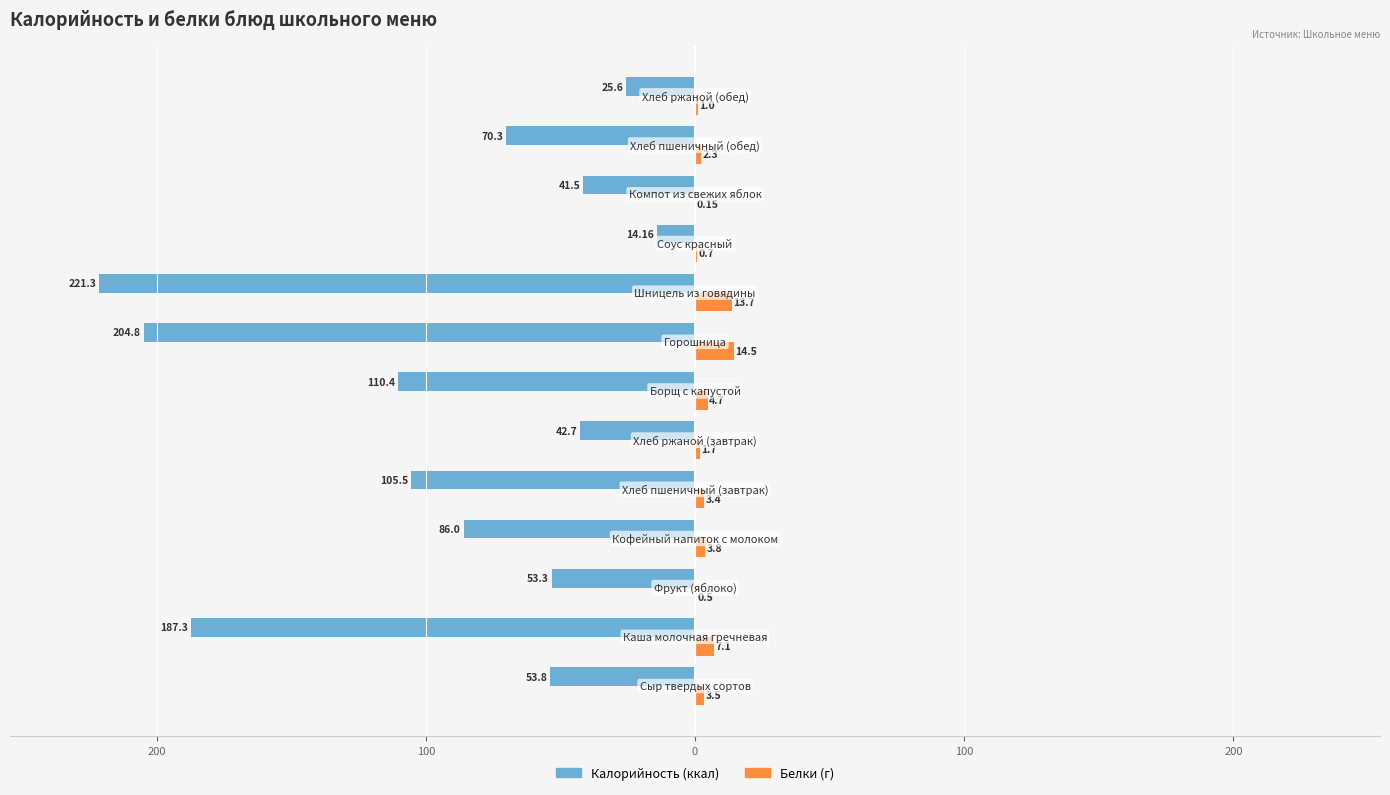

What is the value of the Белки (г) bar at the 3rd from the left?

0.5